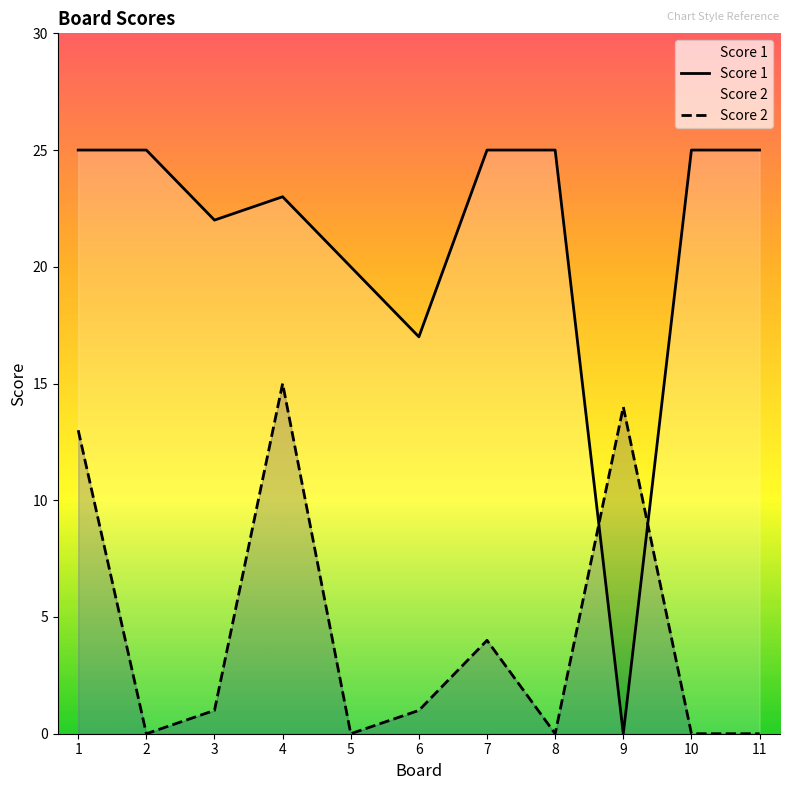

At which category is the sum across all series the highest?

1